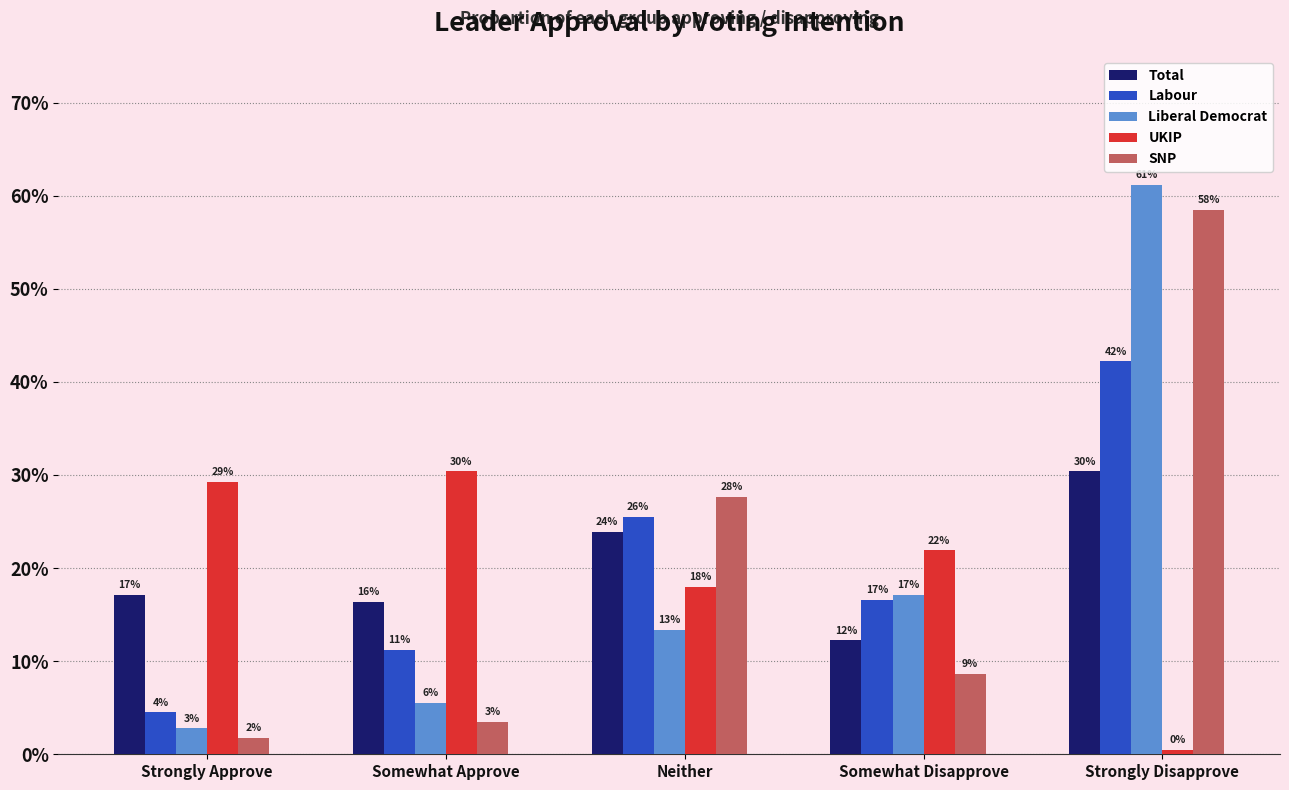

Does the chart contain stacked bars?

No